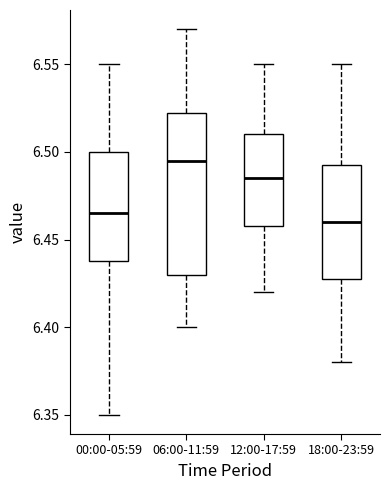

Reading left to right, transcribe this box plot: for each box, give where its median line is, the range the box spans, and where its two whiskers end, as read against the y-axis. The values are not printed on the chart, so give them approximately, as read against the axis.

00:00-05:59: median 6.465, box 6.440 to 6.500, whiskers 6.350 to 6.550
06:00-11:59: median 6.495, box 6.430 to 6.525, whiskers 6.400 to 6.570
12:00-17:59: median 6.485, box 6.460 to 6.510, whiskers 6.420 to 6.550
18:00-23:59: median 6.460, box 6.430 to 6.495, whiskers 6.380 to 6.550